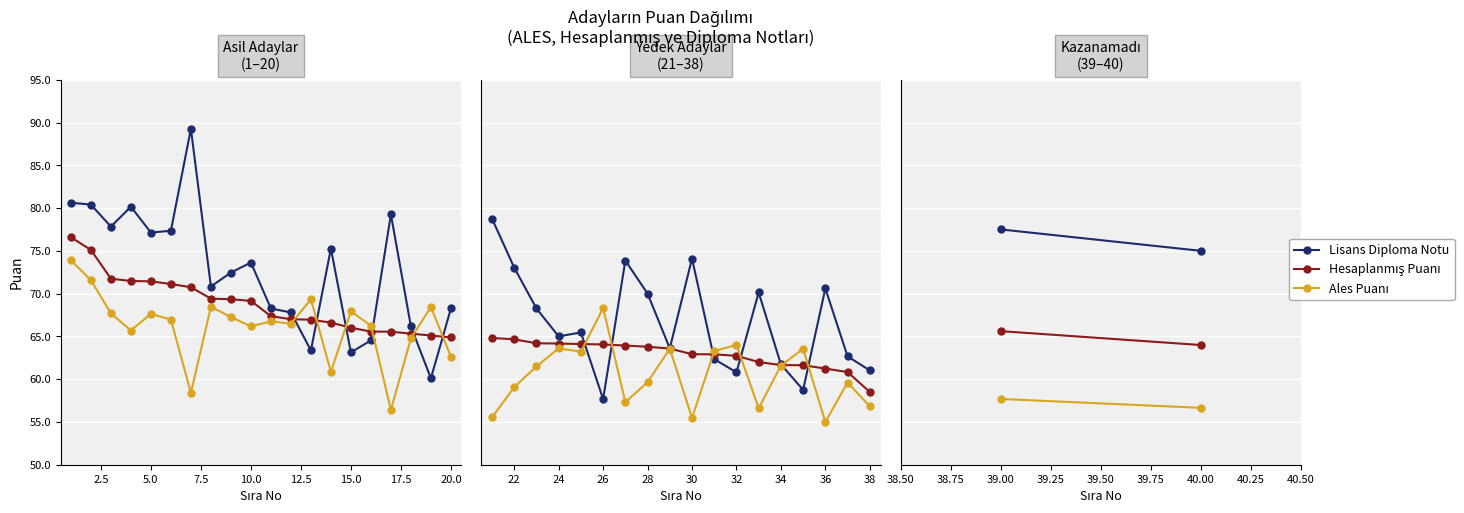

What is the value of the Hesaplanmış Puanı point at the 2nd from the left?

64.0